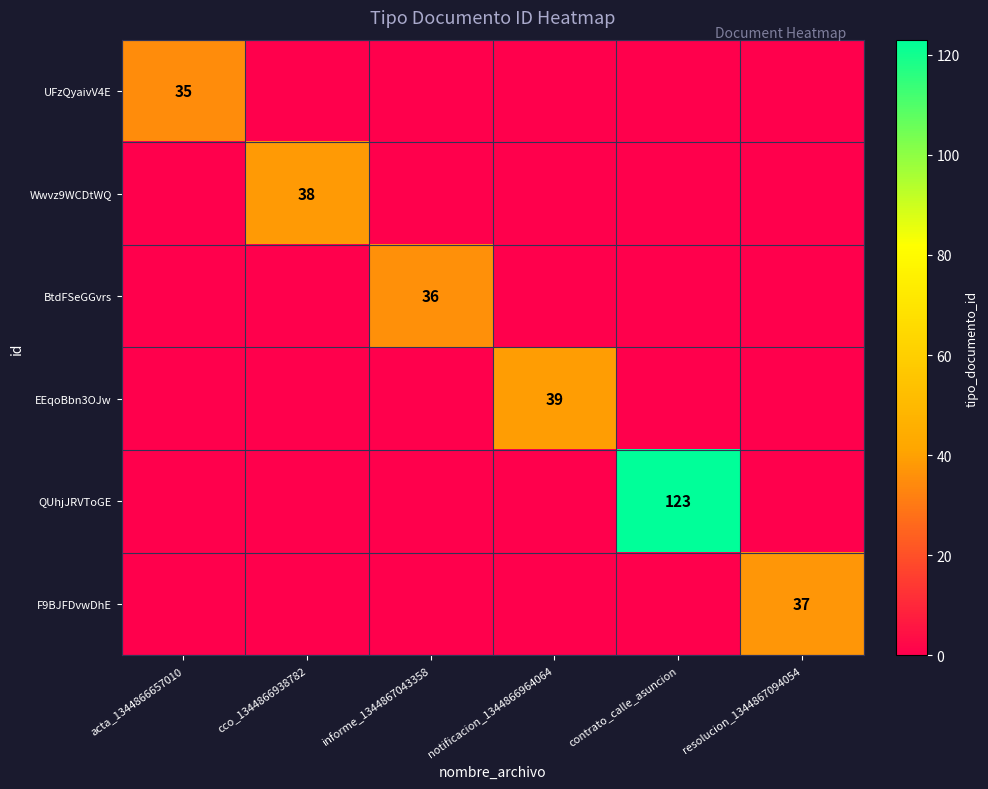

The QUhjJRVToGE series shows 45 at contrato_calle_asuncion. True or false?

False